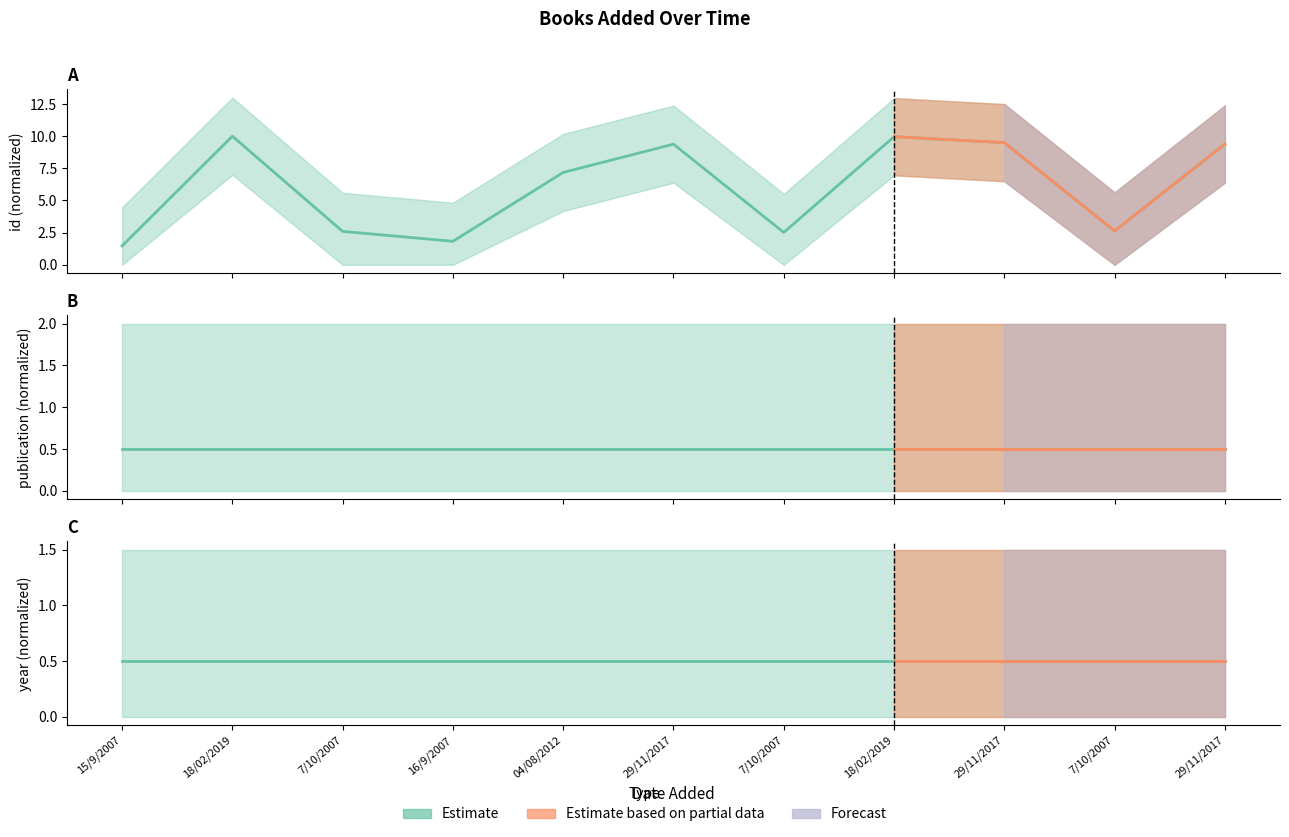

Reading right to left, what are all the values shown in this chart?

id (Estimate): 29/11/2017=9.4	7/10/2007=2.6	29/11/2017=9.5	18/02/2019=10.0	7/10/2007=2.5	29/11/2017=9.4	04/08/2012=7.2	16/9/2007=1.8	7/10/2007=2.6	18/02/2019=10.0	15/9/2007=1.5
publication (Estimate): 29/11/2017=0.5	7/10/2007=0.5	29/11/2017=0.5	18/02/2019=0.5	7/10/2007=0.5	29/11/2017=0.5	04/08/2012=0.5	16/9/2007=0.5	7/10/2007=0.5	18/02/2019=0.5	15/9/2007=0.5
year (Estimate): 29/11/2017=0.5	7/10/2007=0.5	29/11/2017=0.5	18/02/2019=0.5	7/10/2007=0.5	29/11/2017=0.5	04/08/2012=0.5	16/9/2007=0.5	7/10/2007=0.5	18/02/2019=0.5	15/9/2007=0.5